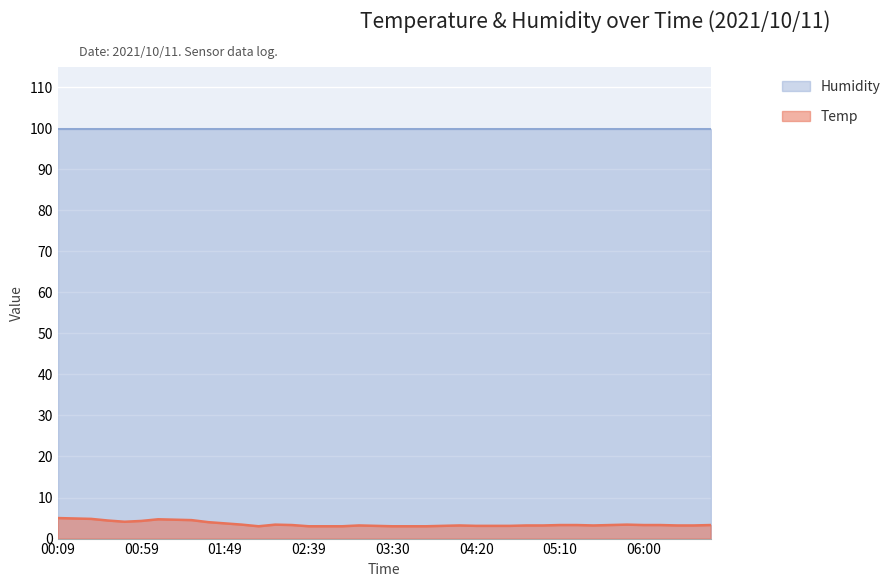

What is the label of the 18th point from the left?

03:00